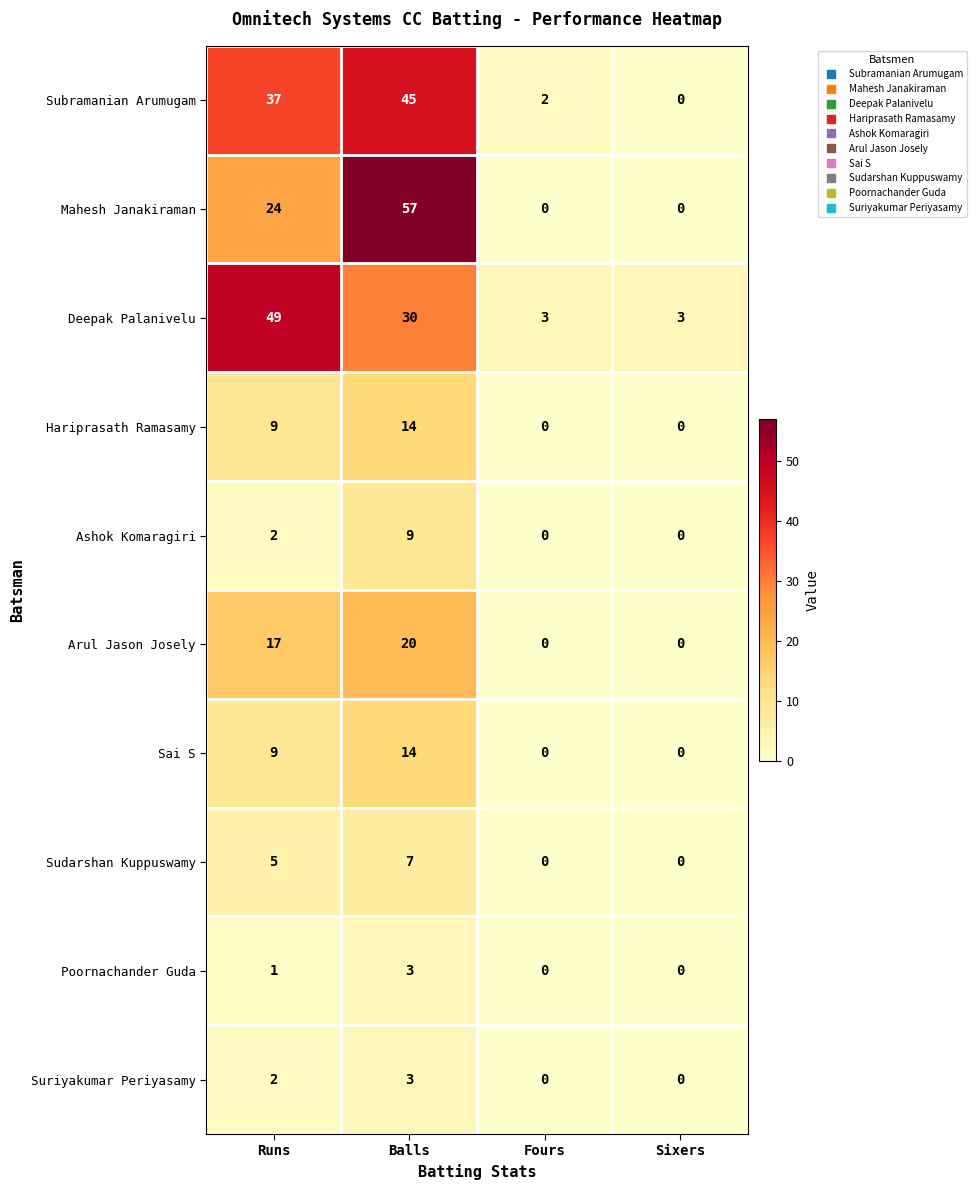

What is the total value across all series at Fours?

5